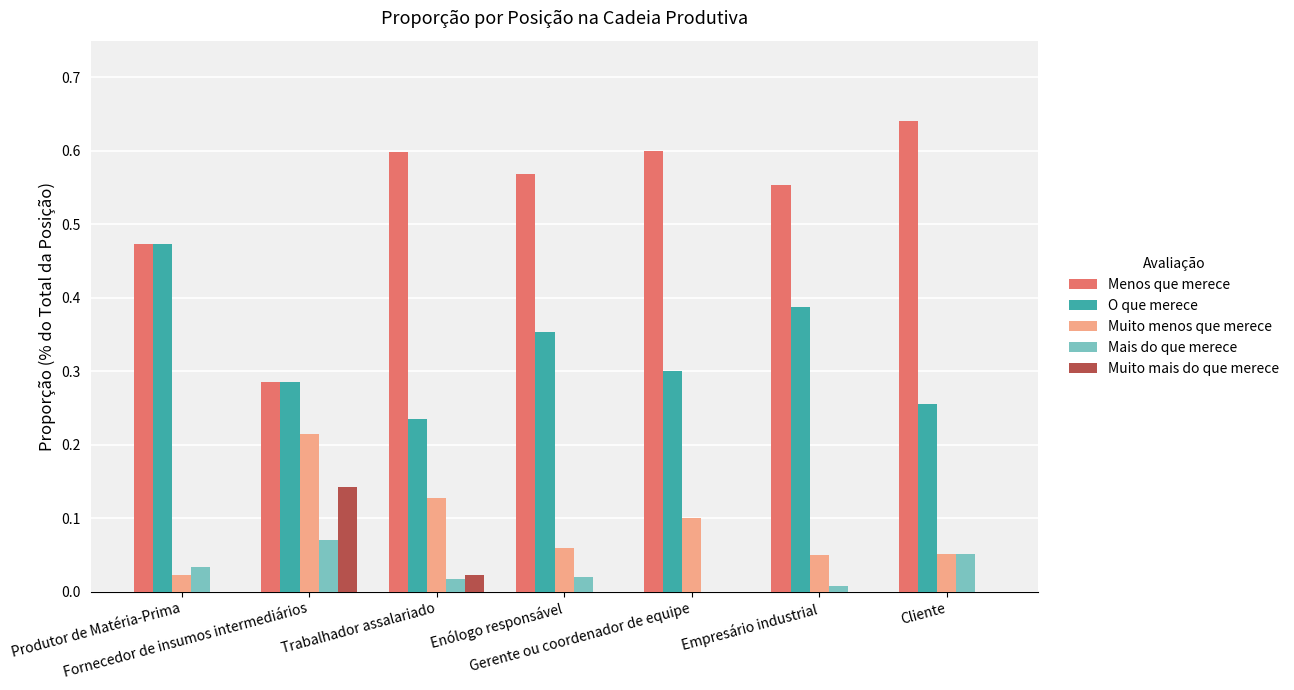

Which series has the largest total across all categories?

Menos que merece